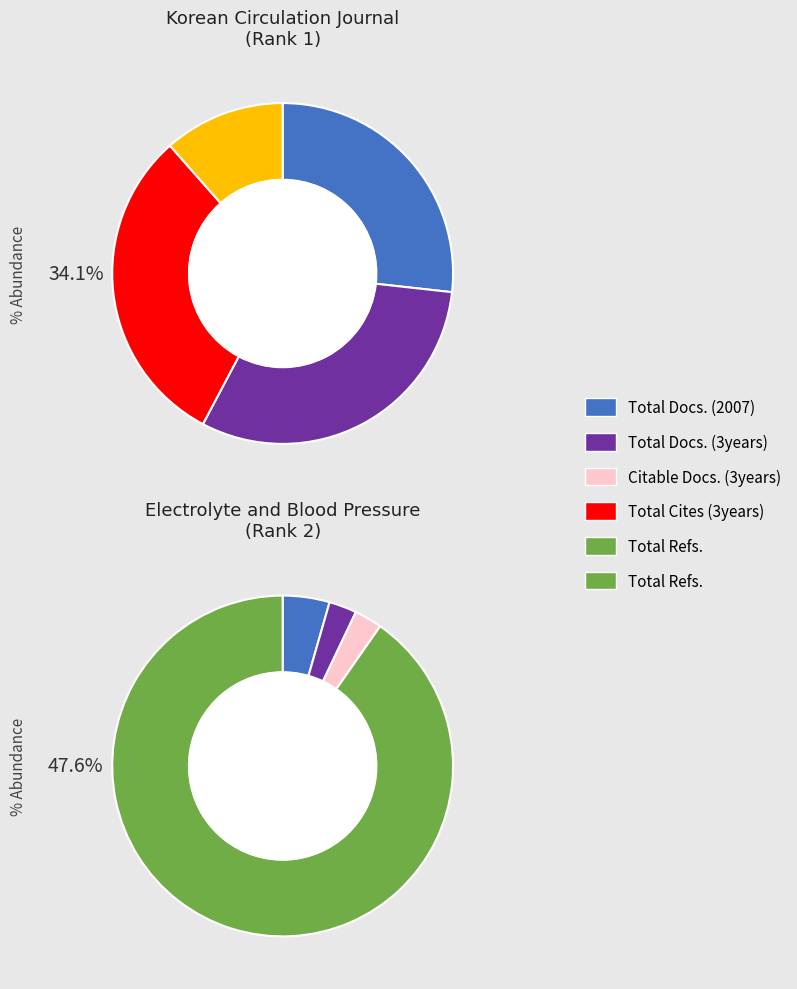

Is Electrolyte and Blood Pressure the majority of the pie?

No